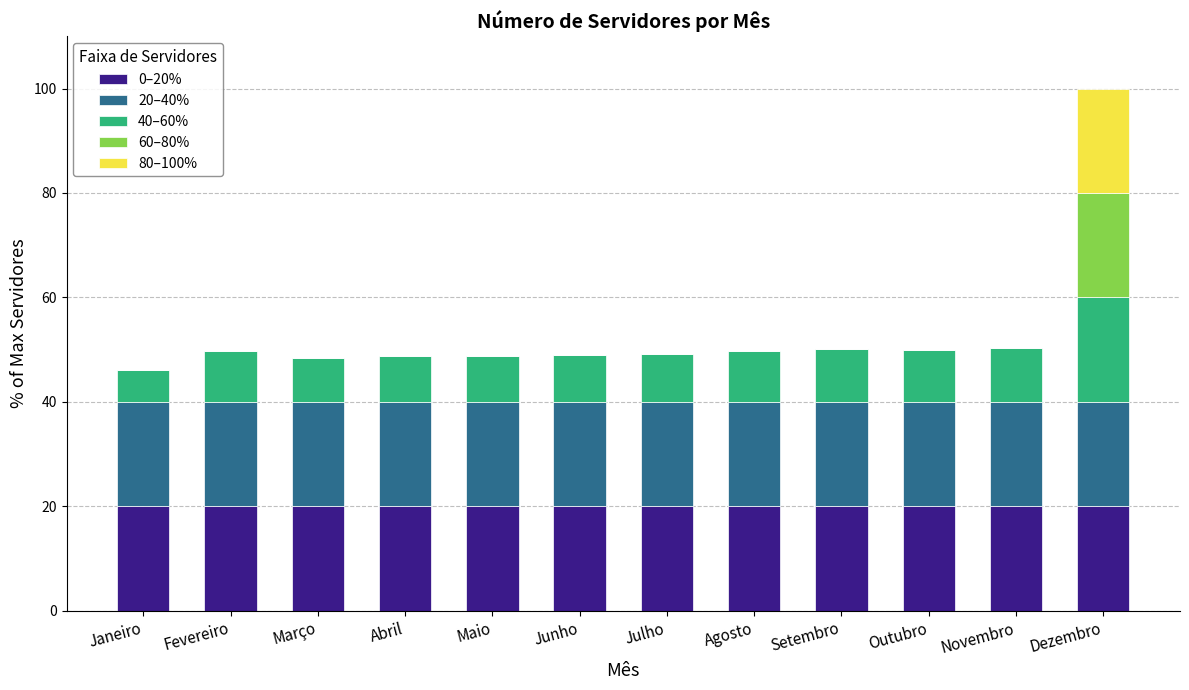

At which category is the sum across all series the highest?

Dezembro